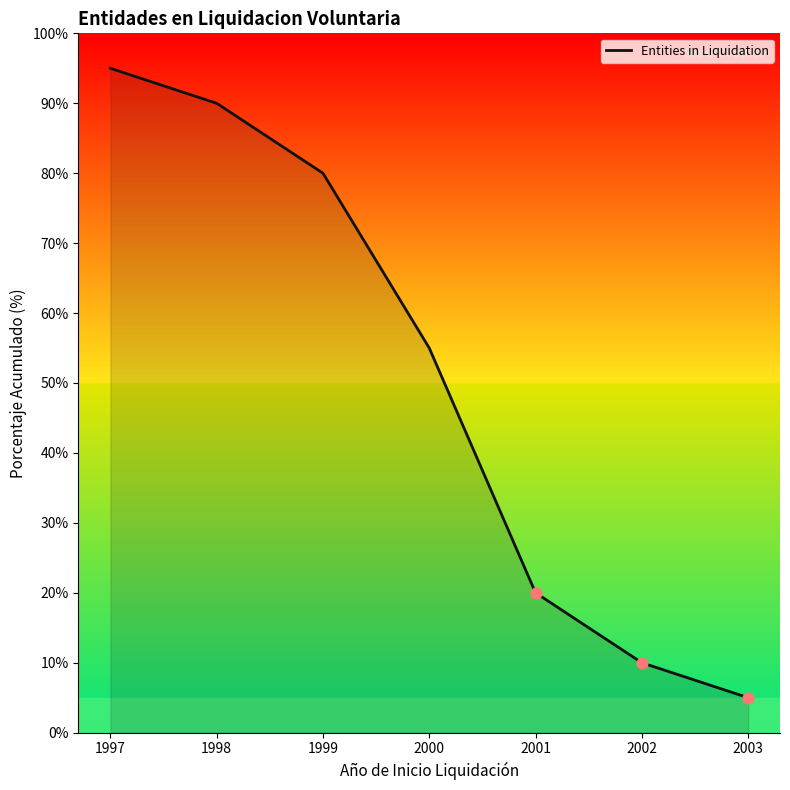

Between 2002 and 1998, which is larger?

1998